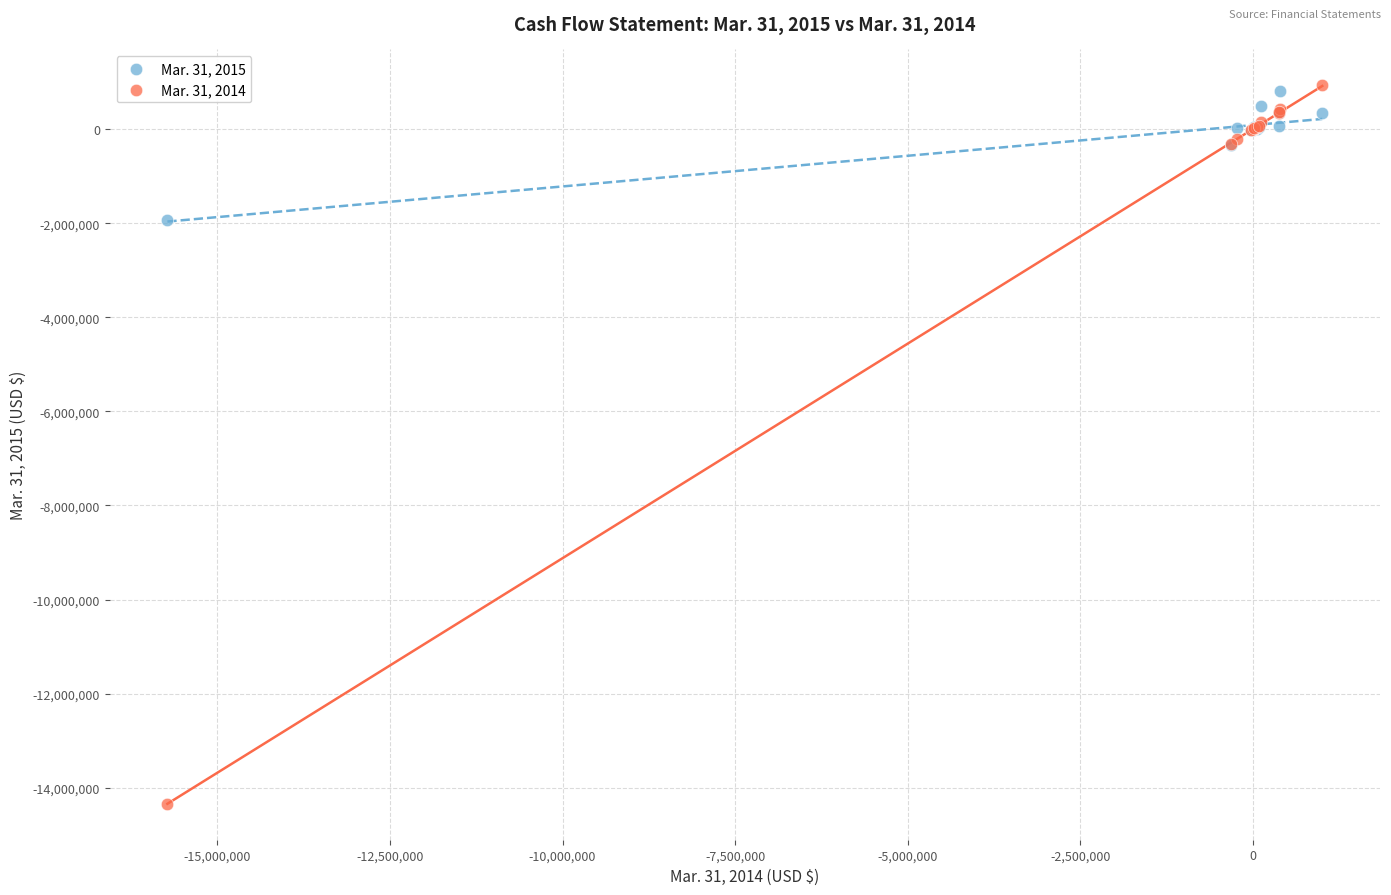

Which series reaches the minimum Y coordinate?

Mar. 31, 2014